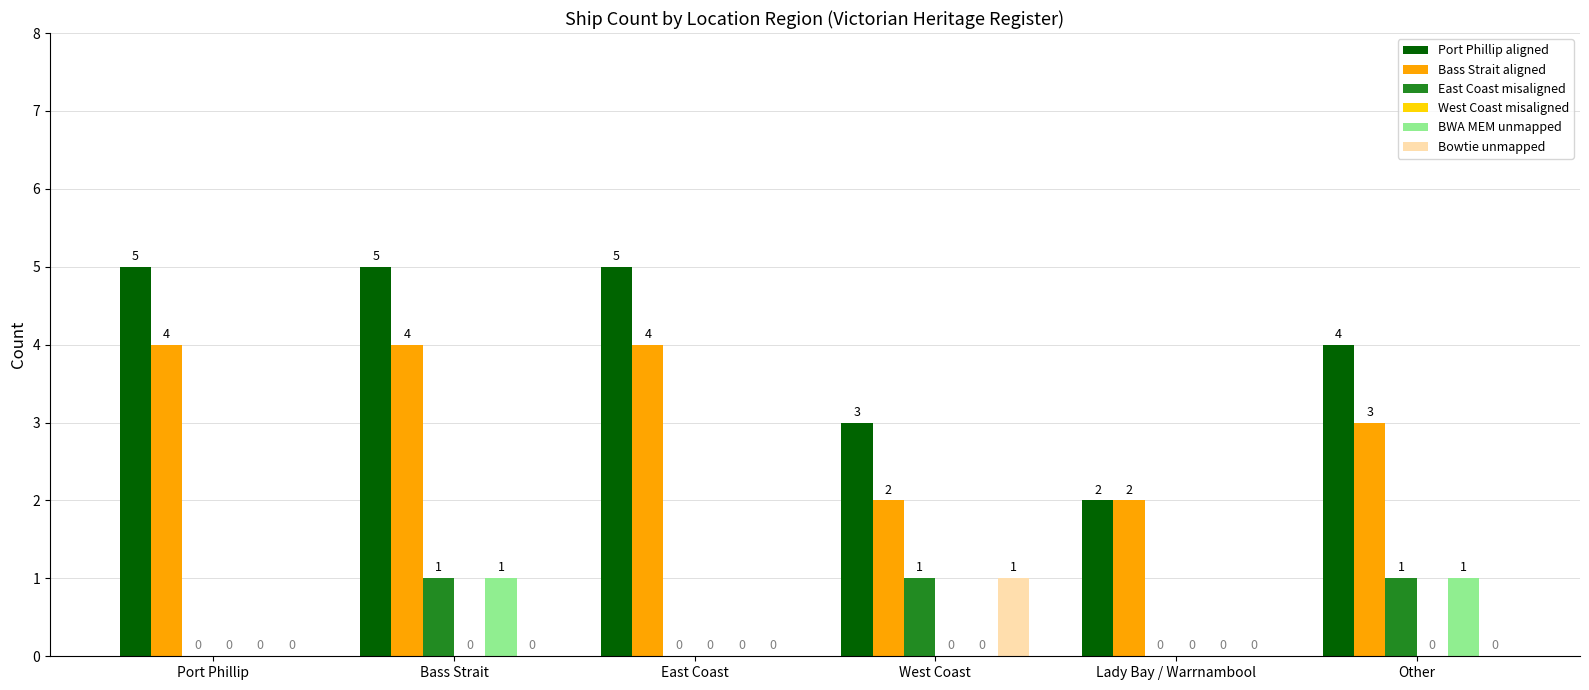

What is the total value across all series at Lady Bay / Warrnambool?

4